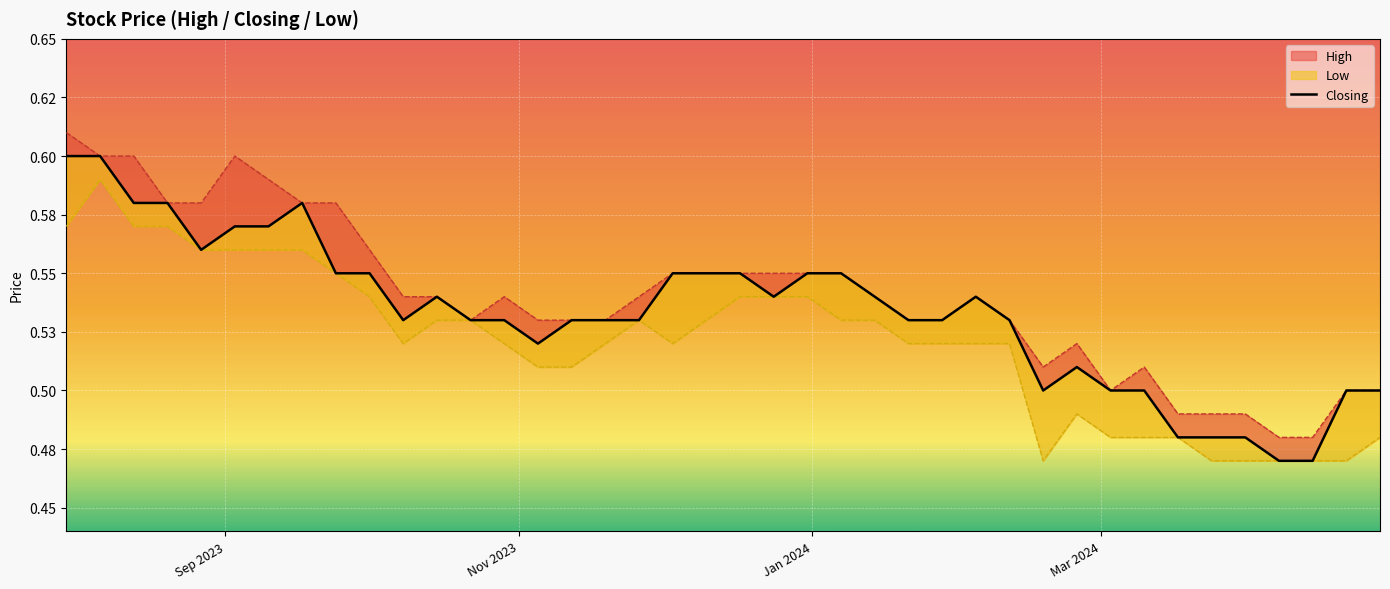

Reading left to right, list all the values displayed in this chart.

0.6	0.6	0.6	0.6	0.6	0.6	0.6	0.6	0.6	0.6	0.5	0.5	0.5	0.5	0.5	0.5	0.5	0.5	0.6	0.6	0.6	0.5	0.6	0.6	0.5	0.5	0.5	0.5	0.5	0.5	0.5	0.5	0.5	0.5	0.5	0.5	0.5	0.5	0.5	0.5